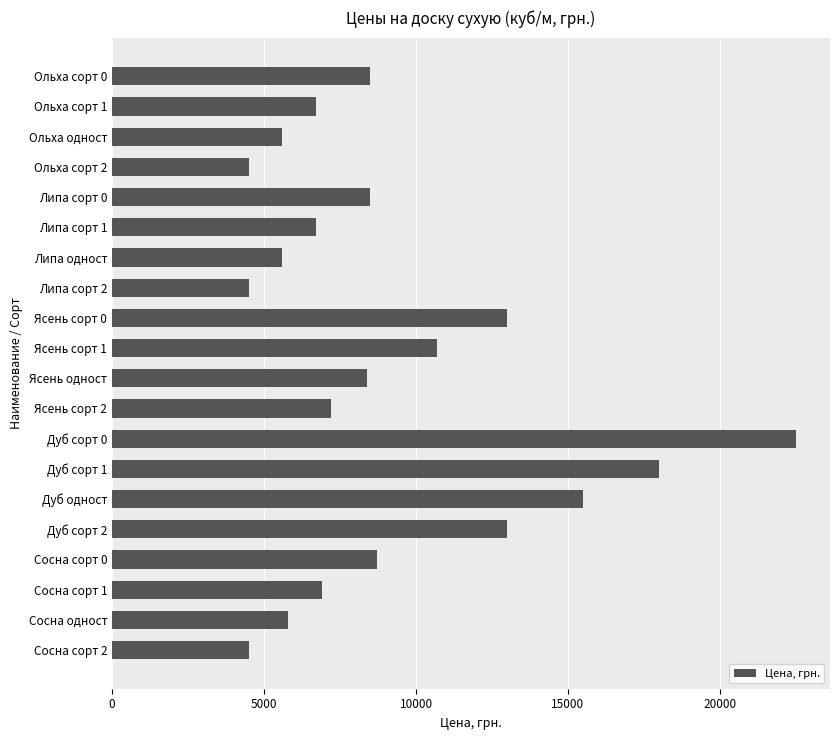

Does the chart contain stacked bars?

No